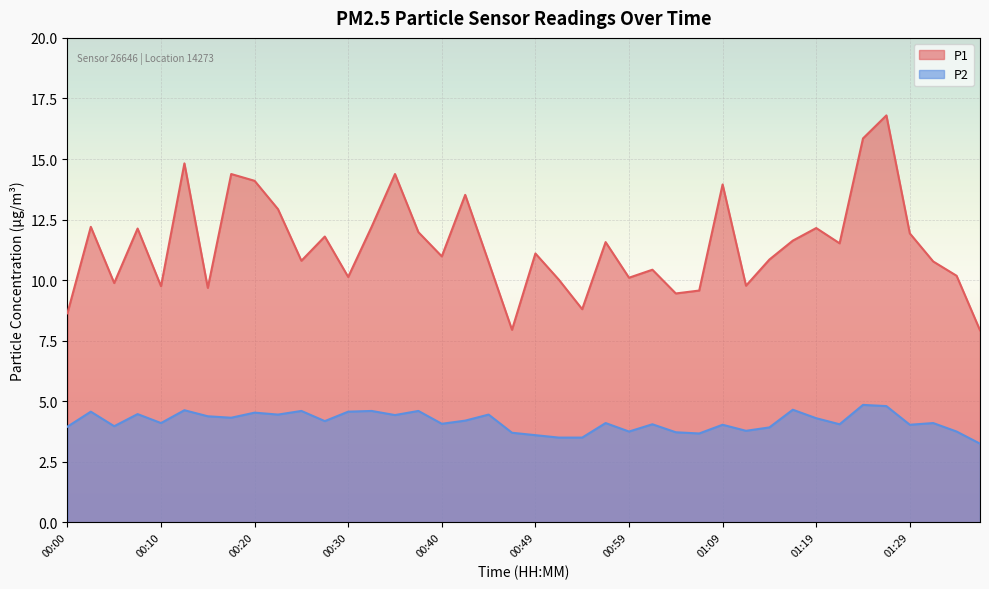

What is the spread (max minus min) of values at 00:32?

7.6